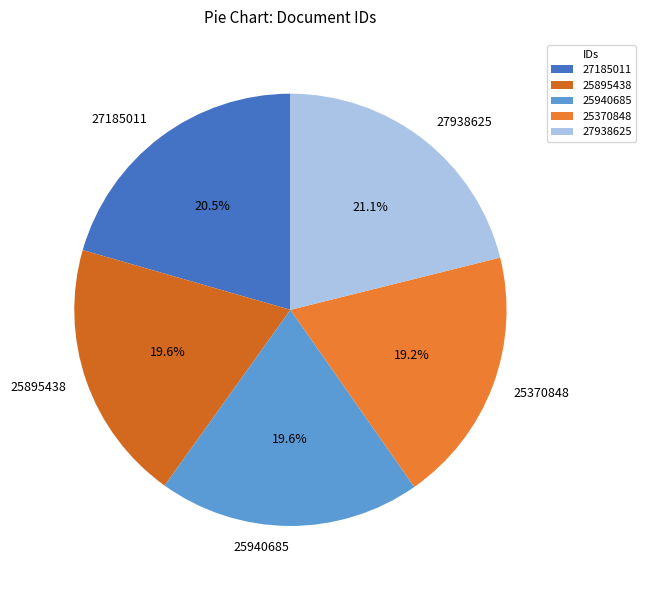

The 27185011 slice represents 28% of the pie. True or false?

False